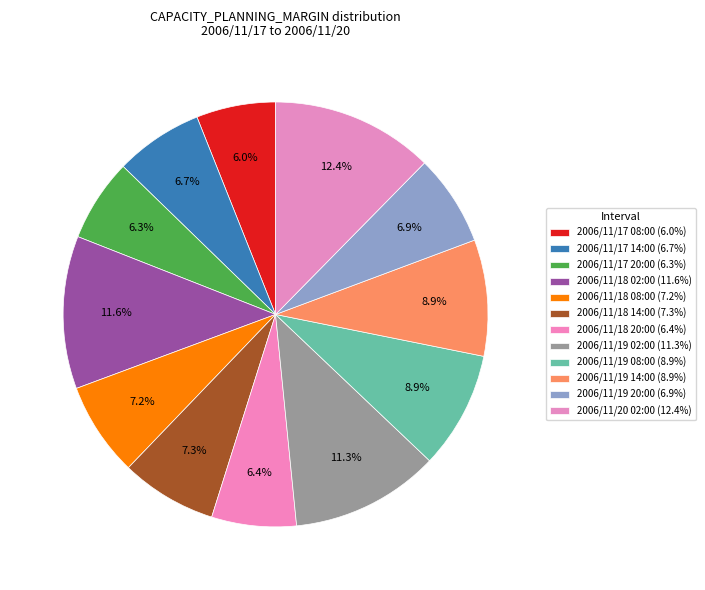

How many slices are in this pie chart?

12